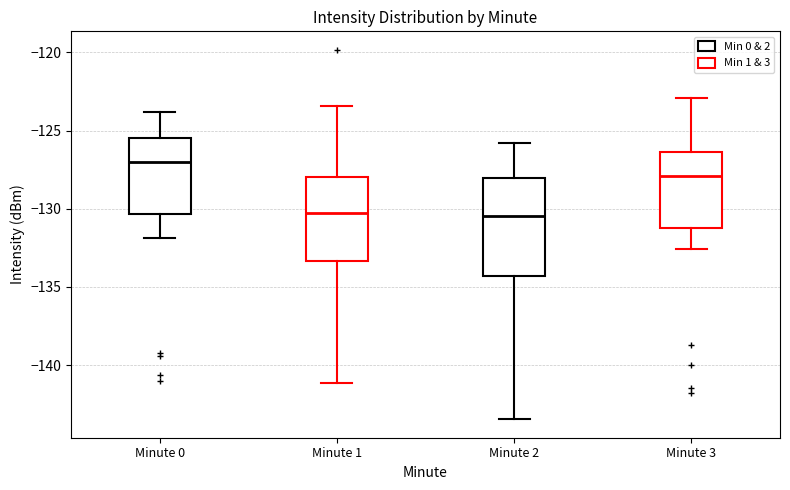

Reading left to right, transcribe this box plot: for each box, give where its median line is, the range the box spans, and where its two whiskers end, as read against the y-axis. The values are not printed on the chart, so give them approximately, as read against the axis.

Minute 0: median -127.0, box -130.5 to -125.5, whiskers -132.0 to -124.0
Minute 1: median -130.0, box -133.5 to -128.0, whiskers -141.0 to -123.5
Minute 2: median -130.5, box -134.5 to -128.0, whiskers -143.5 to -126.0
Minute 3: median -128.0, box -131.0 to -126.5, whiskers -132.5 to -123.0